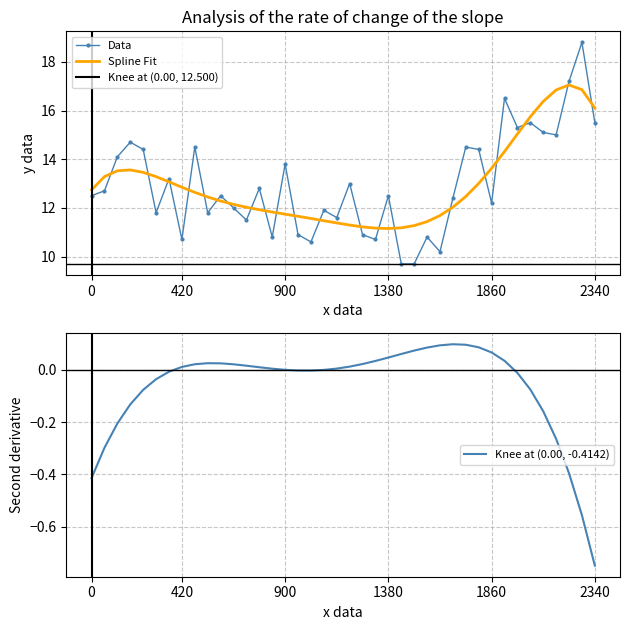

How many data points are above 12?

24